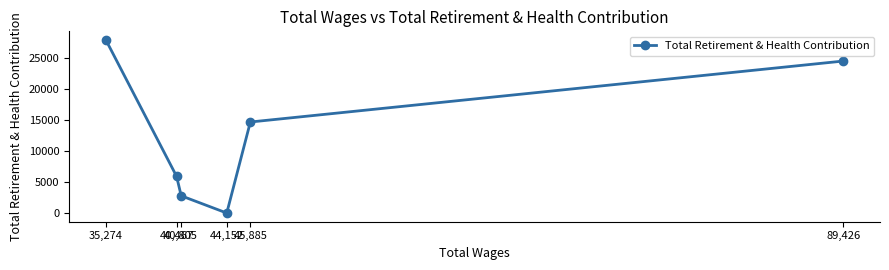

How many categories are shown in the chart?

6